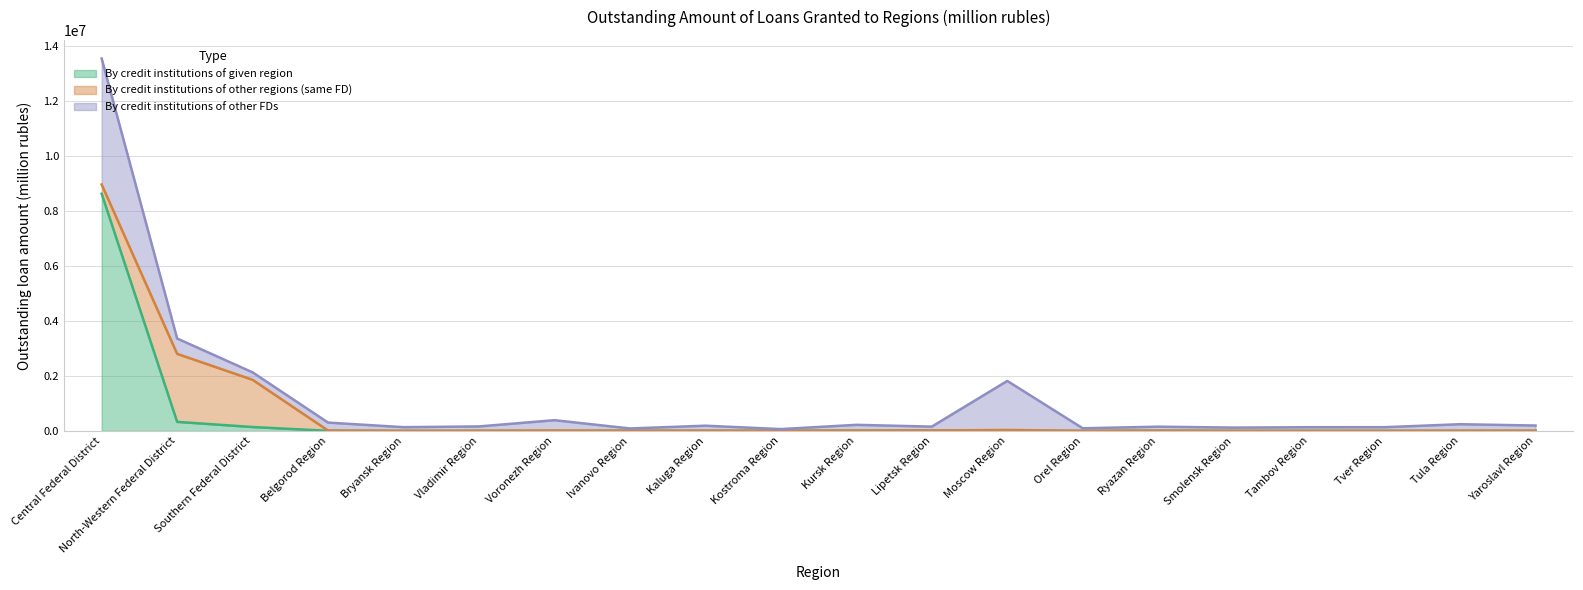

In By credit institutions of other FDs, how many points are lower than both neighbors (excluding endpoints)?

8